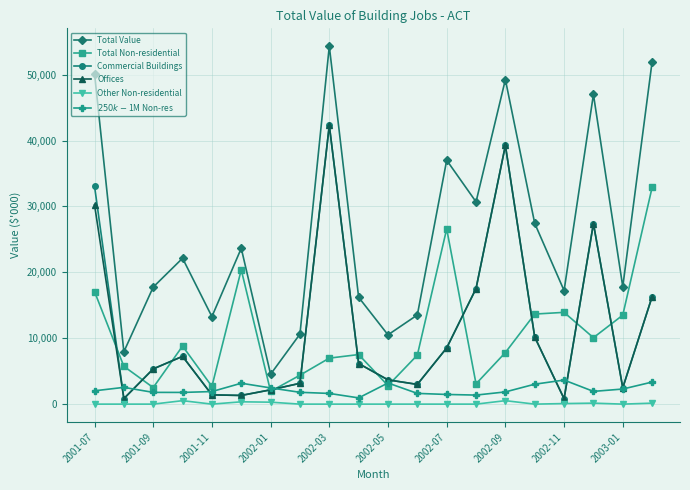

What is the maximum value shown in the chart?

54314